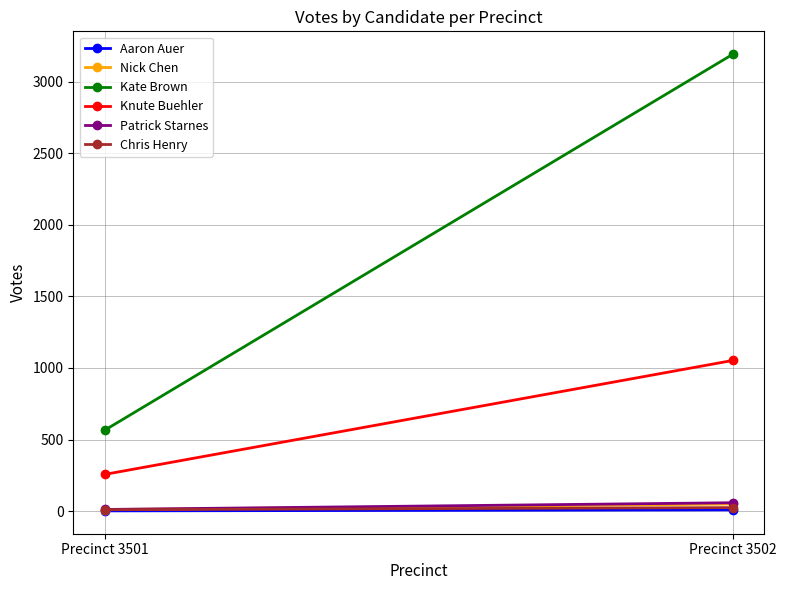

Is this an area chart (filled region under the line)?

No